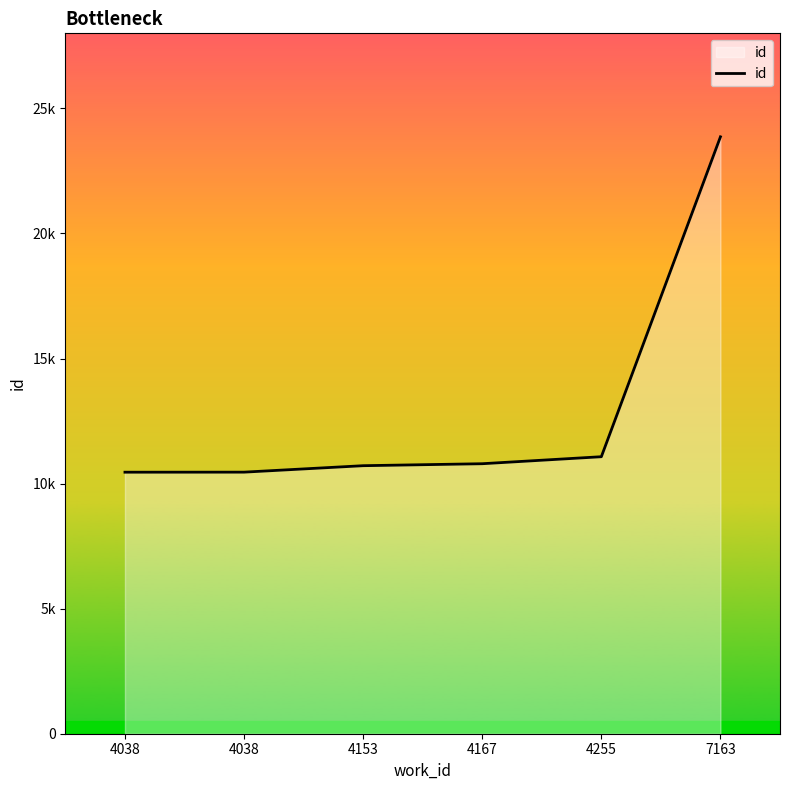

Does the chart display data point markers on the line(s)?

No